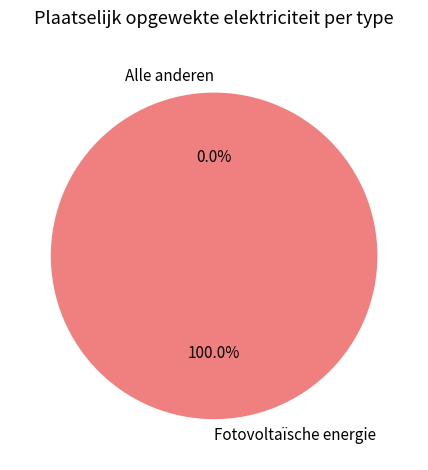

To the nearest percent, what is the average slice percentage?

17%